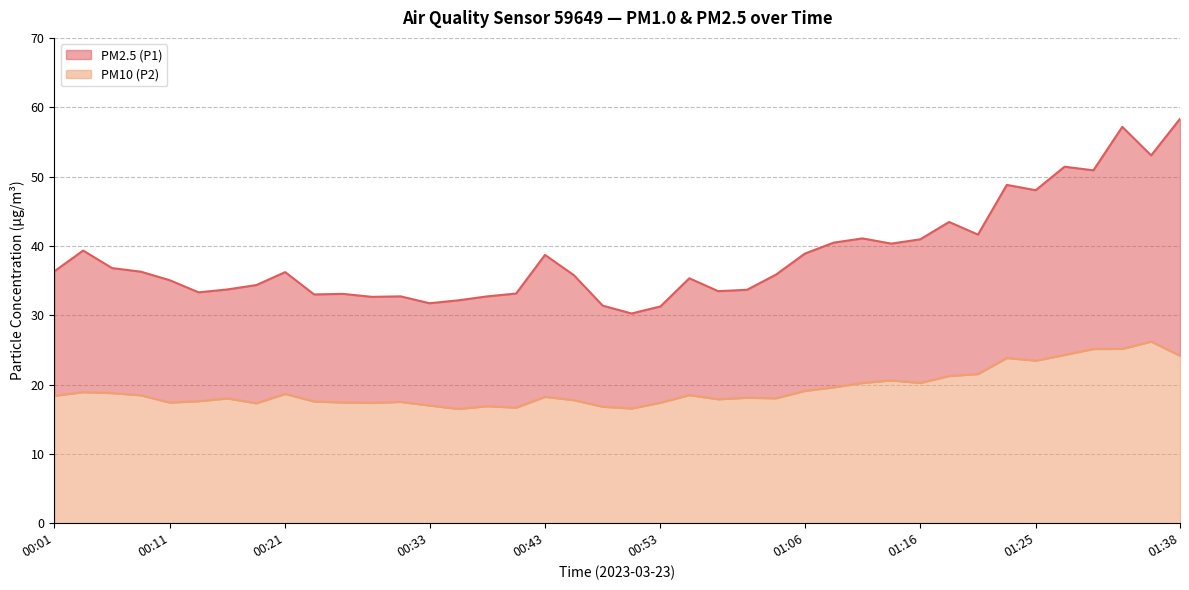

True or false: PM2.5 (P1) and PM10 (P2) cross at least once.

False